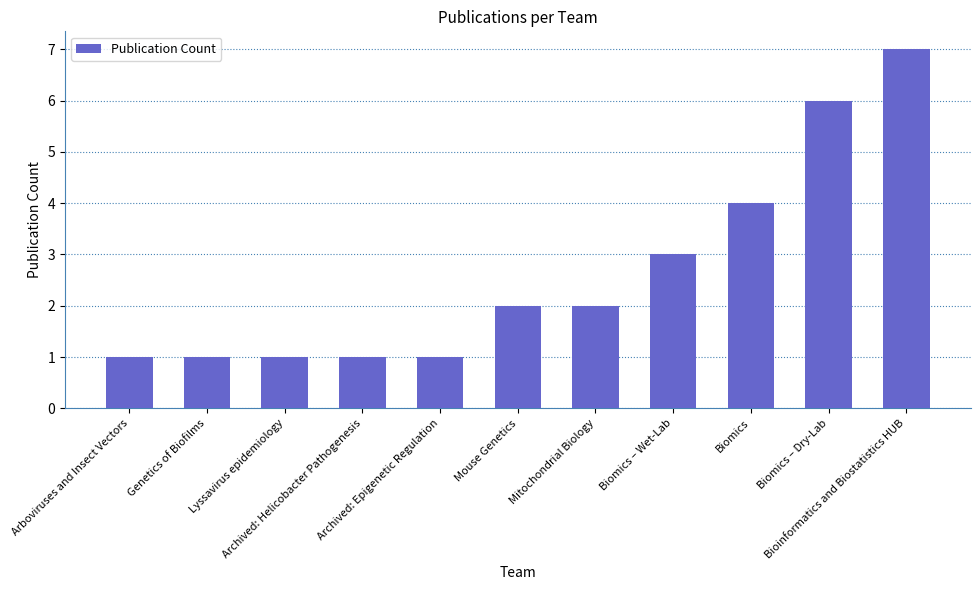

What is the difference between the maximum and minimum values?

6